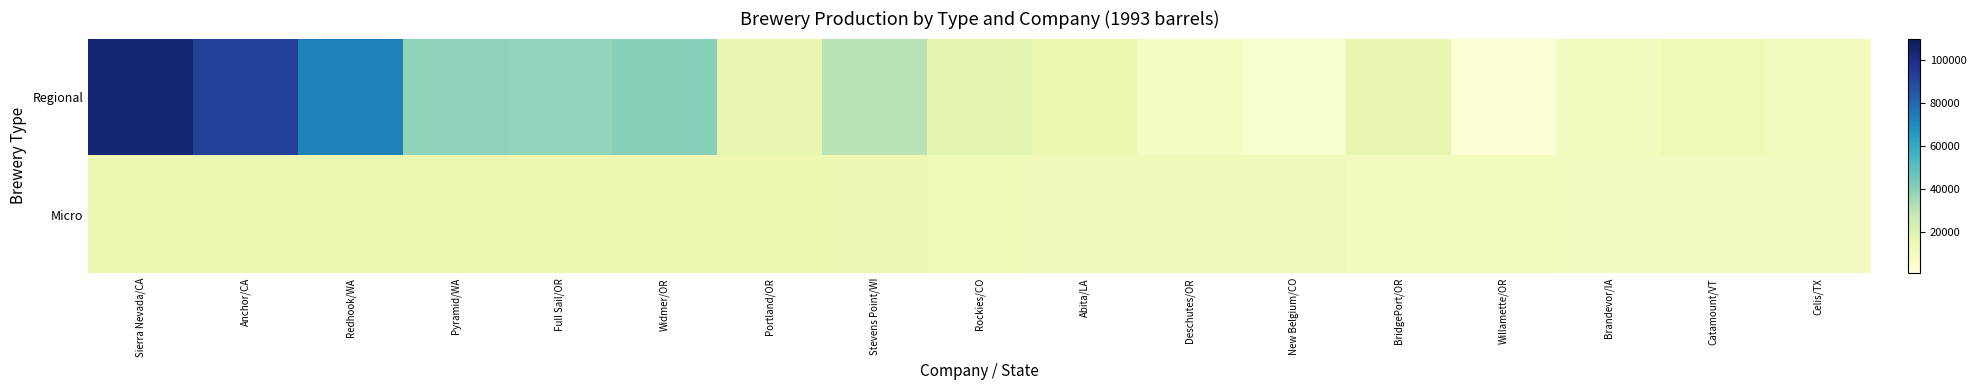

At which category is the sum across all series the highest?

Sierra Nevada/CA